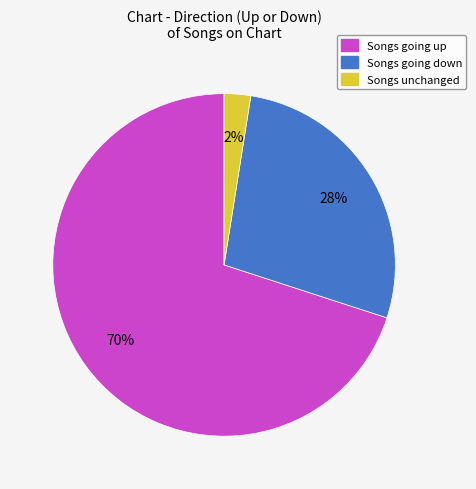

Is there any slice that represents more than half of the pie?

Yes